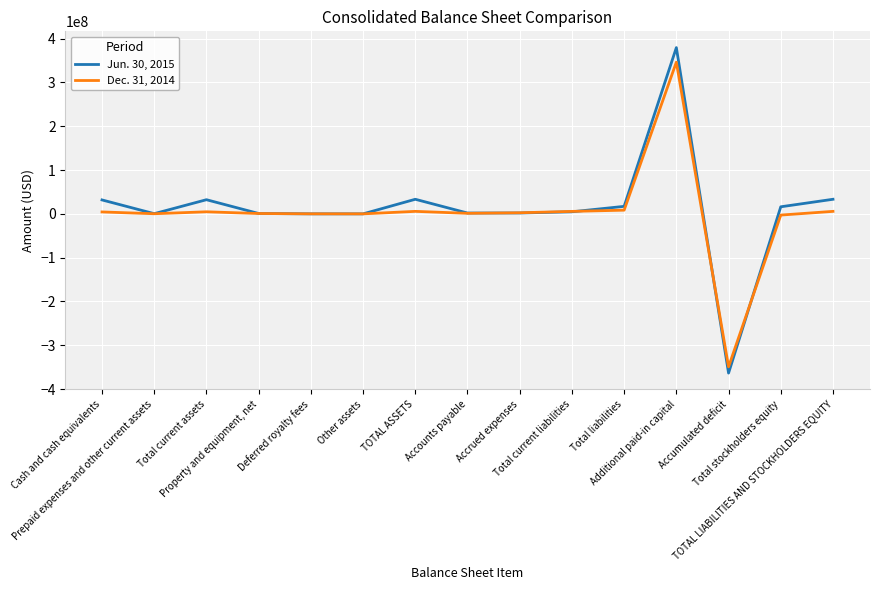

Which series has the widest spread of values?

Jun. 30, 2015